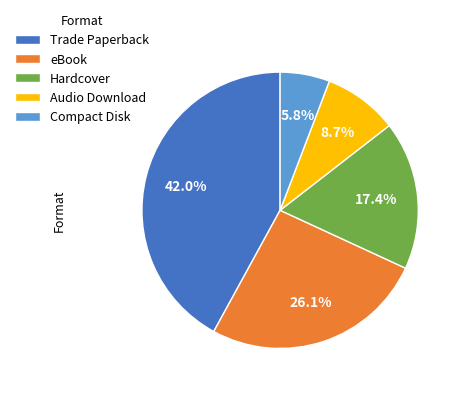

Between eBook and Audio Download, which is larger?

eBook